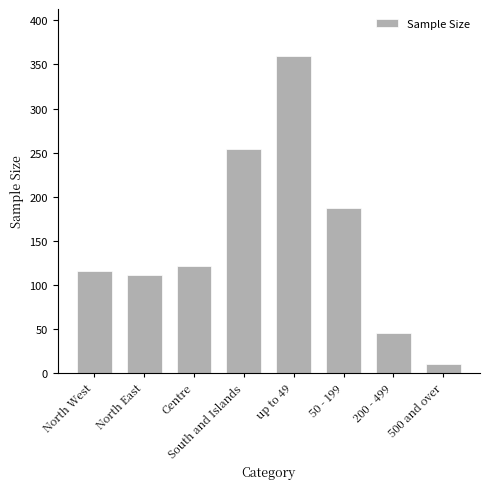

List the labels in order of value, smallest first.

500 and over, 200 - 499, North East, North West, Centre, 50 - 199, South and Islands, up to 49